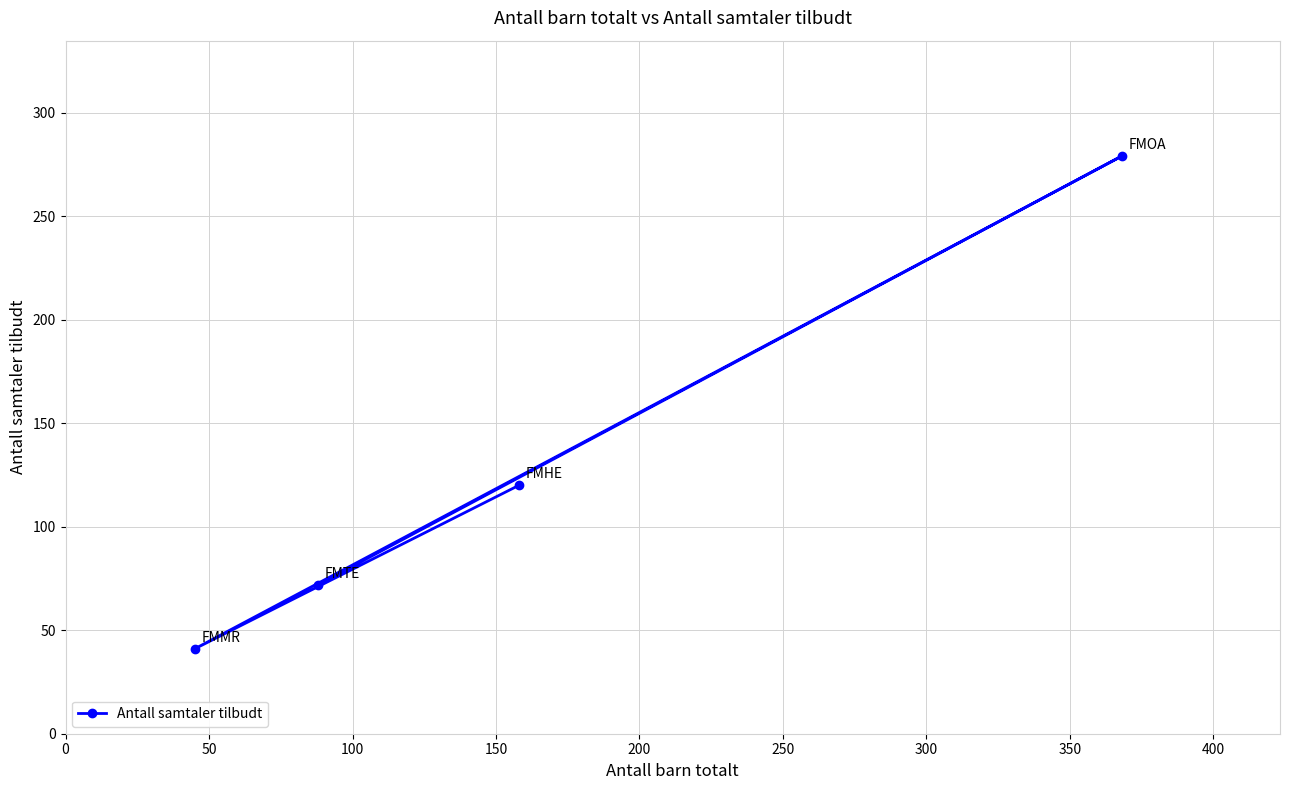

What is the minimum value shown in the chart?

41